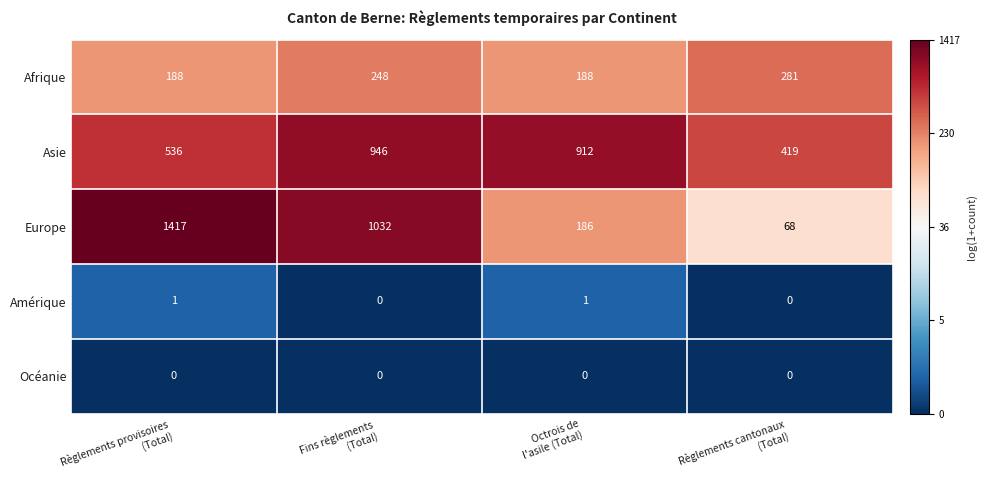

Which series has the largest total across all categories?

Asie